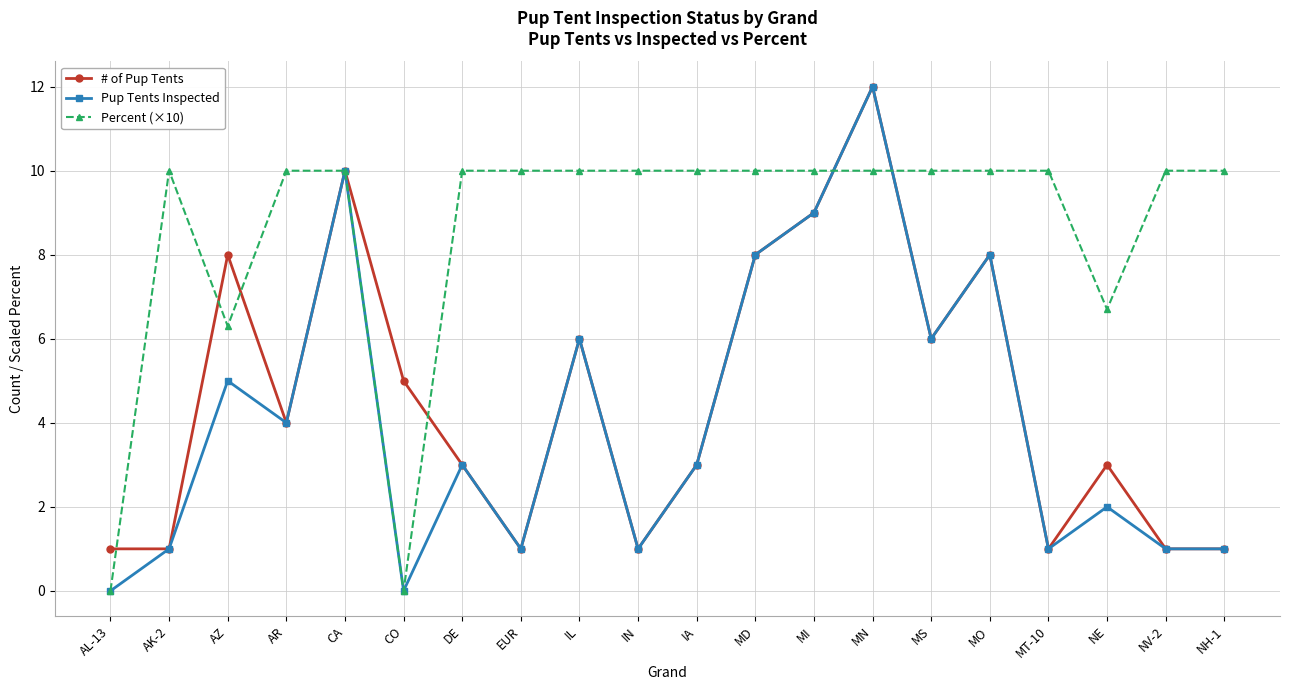

What is the spread (max minus min) of values at AL-13?

1.0